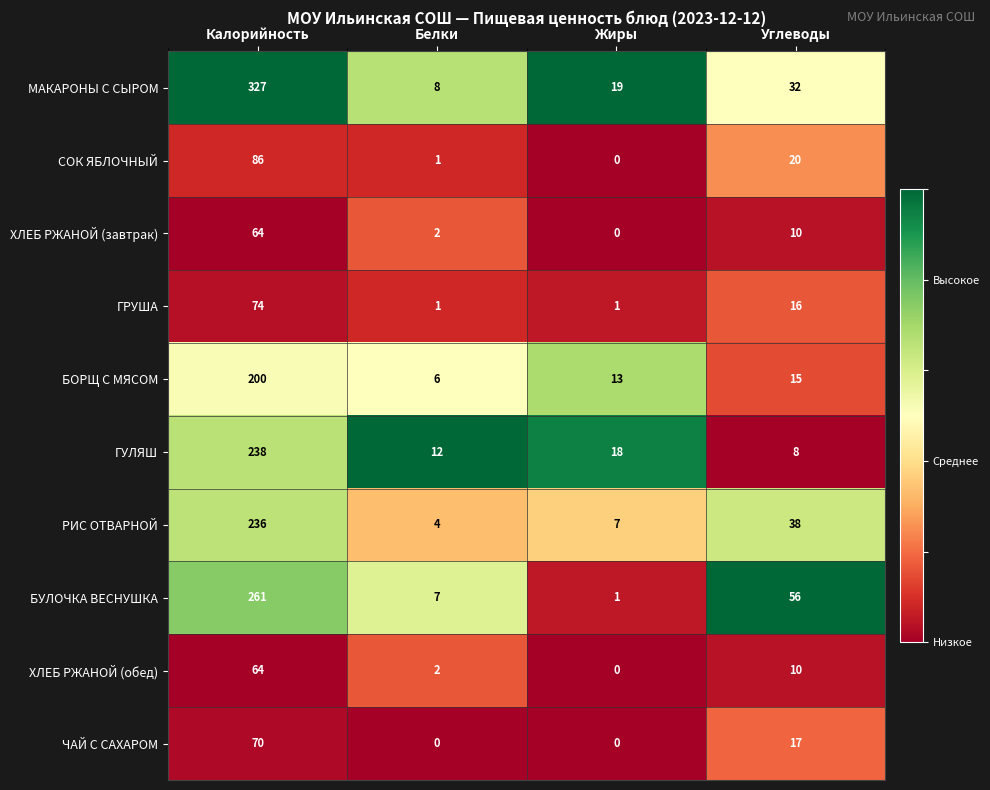

The СОК ЯБЛОЧНЫЙ series shows 59 at Калорийность. True or false?

False